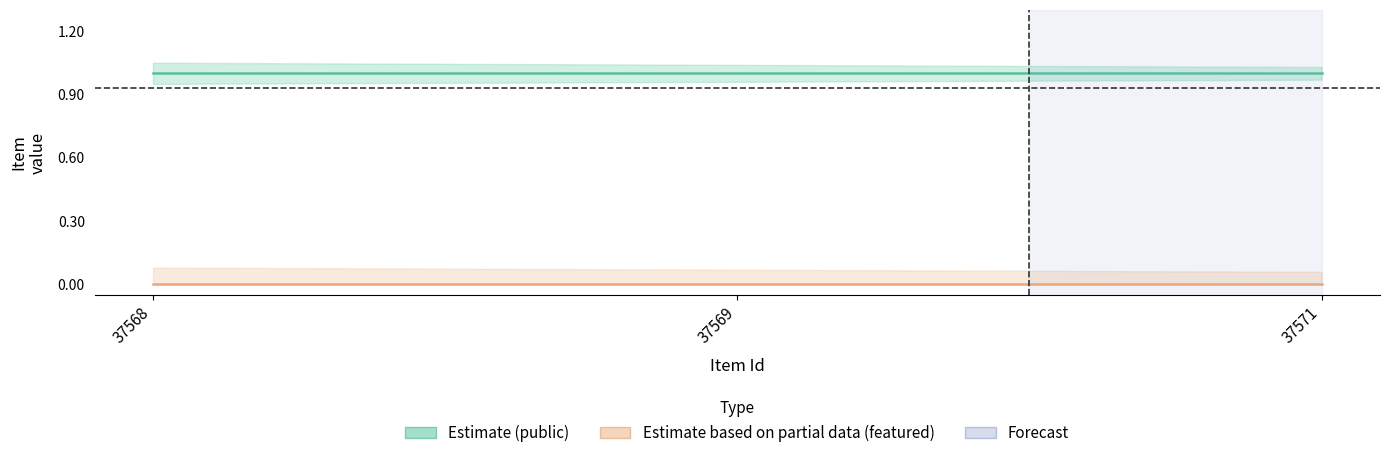

Reading left to right, transcribe all the data shown in this chart.

Estimate (public): 37568=1	37569=1	37571=1
Estimate based on partial data (featured): 37568=0	37569=0	37571=0